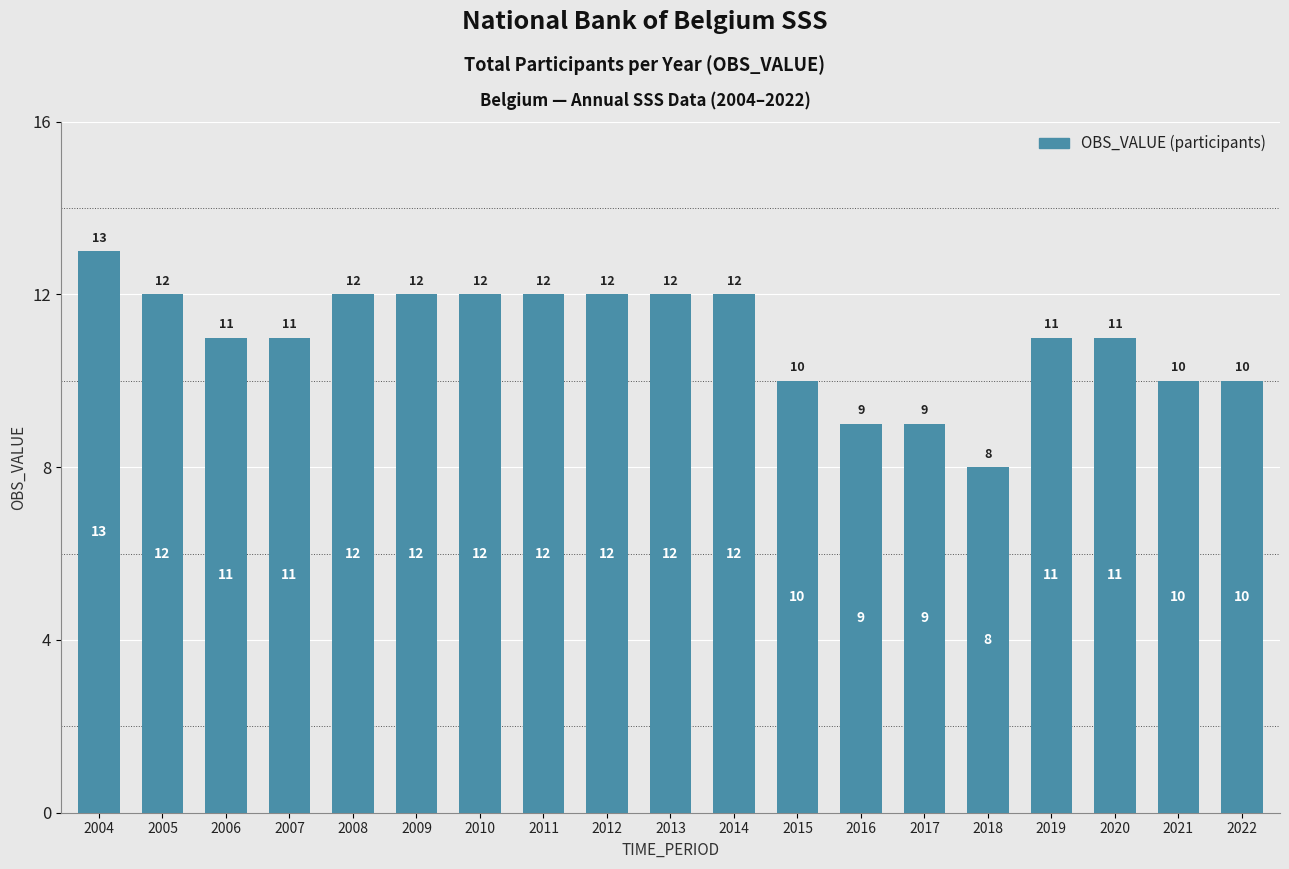

What is the maximum value shown in the chart?

13